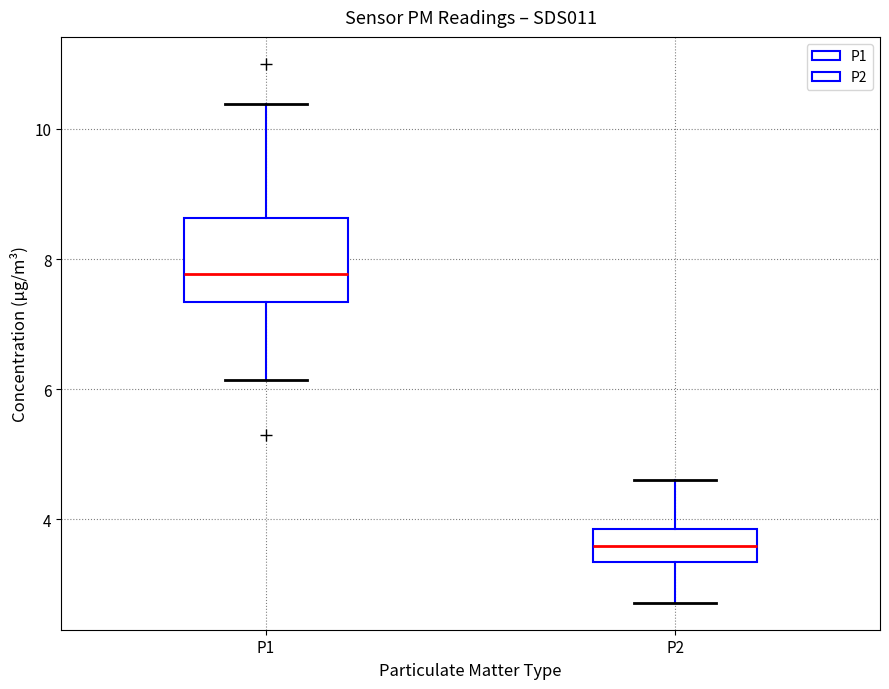

Which box is the tallest, from its lower edge to its upper edge?

P1